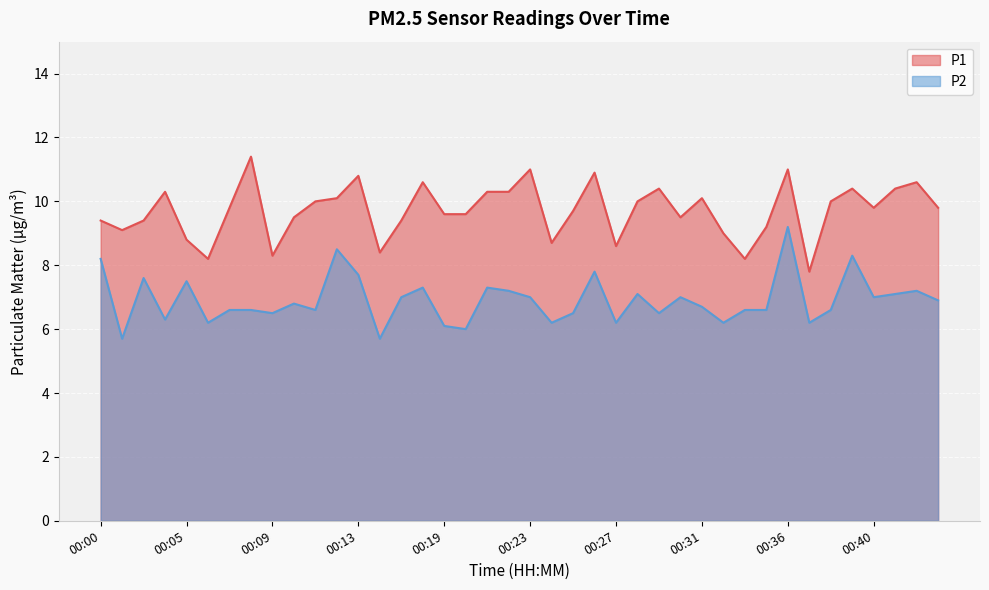

Reading left to right, what are all the values shown in this chart?

P1: 00:00=9.4	00:01=9.1	00:03=9.4	00:04=10.3	00:05=8.8	00:06=8.2	00:07=9.8	00:08=11.4	00:09=8.3	00:10=9.5	00:11=10.0	00:12=10.1	00:13=10.8	00:15=8.4	00:16=9.4	00:17=10.6	00:19=9.6	00:20=9.6	00:21=10.3	00:22=10.3	00:23=11.0	00:24=8.7	00:25=9.7	00:26=10.9	00:27=8.6	00:28=10.0	00:29=10.4	00:30=9.5	00:31=10.1	00:32=9.0	00:34=8.2	00:35=9.2	00:36=11.0	00:37=7.8	00:38=10.0	00:39=10.4	00:40=9.8	00:41=10.4	00:42=10.6	00:43=9.8
P2: 00:00=8.2	00:01=5.7	00:03=7.6	00:04=6.3	00:05=7.5	00:06=6.2	00:07=6.6	00:08=6.6	00:09=6.5	00:10=6.8	00:11=6.6	00:12=8.5	00:13=7.7	00:15=5.7	00:16=7.0	00:17=7.3	00:19=6.1	00:20=6.0	00:21=7.3	00:22=7.2	00:23=7.0	00:24=6.2	00:25=6.5	00:26=7.8	00:27=6.2	00:28=7.1	00:29=6.5	00:30=7.0	00:31=6.7	00:32=6.2	00:34=6.6	00:35=6.6	00:36=9.2	00:37=6.2	00:38=6.6	00:39=8.3	00:40=7.0	00:41=7.1	00:42=7.2	00:43=6.9